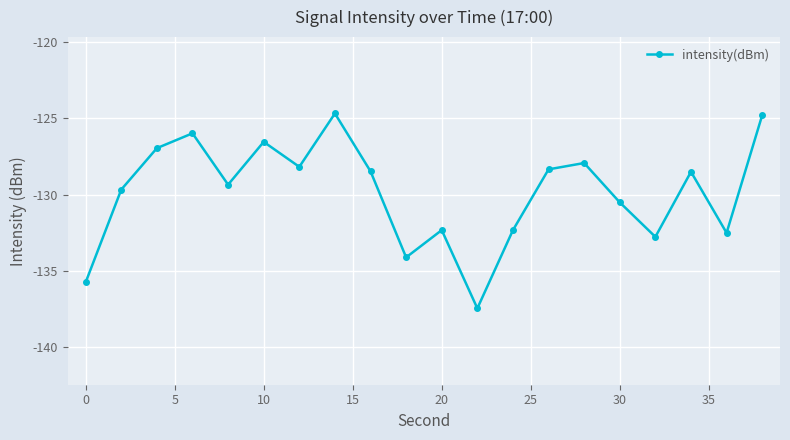

What is the minimum value shown in the chart?

-137.4